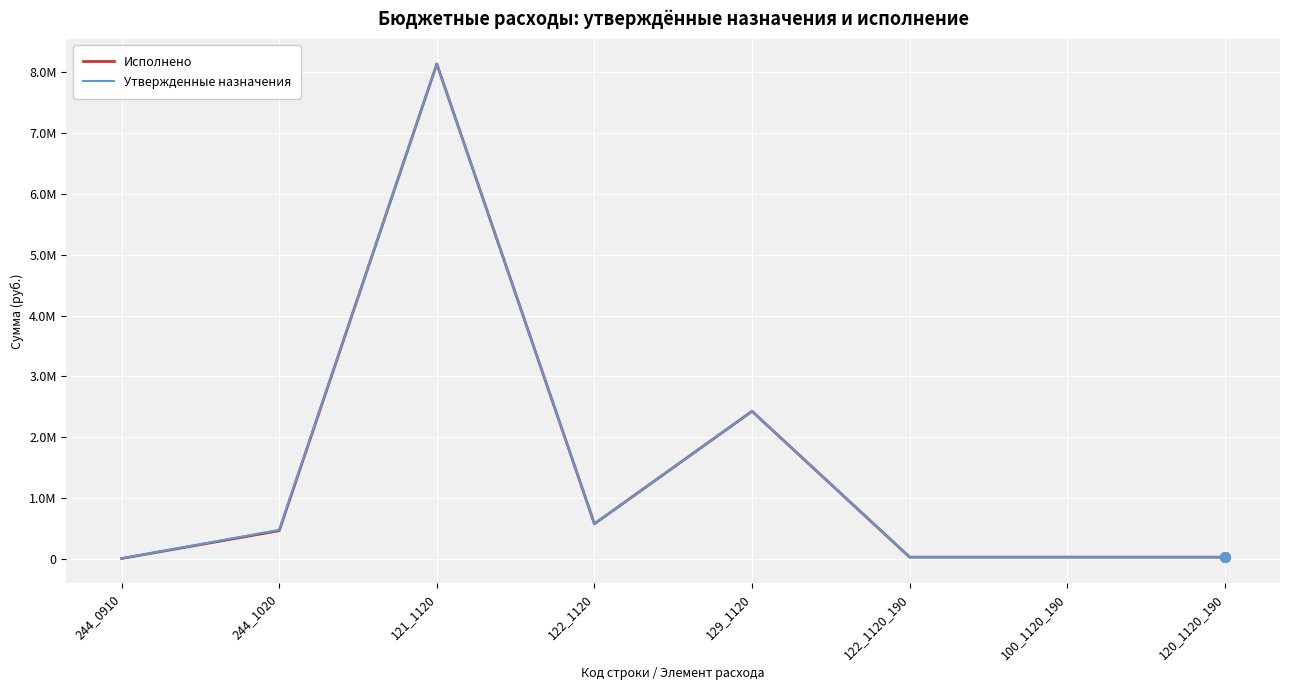

Does the chart display data point markers on the line(s)?

No